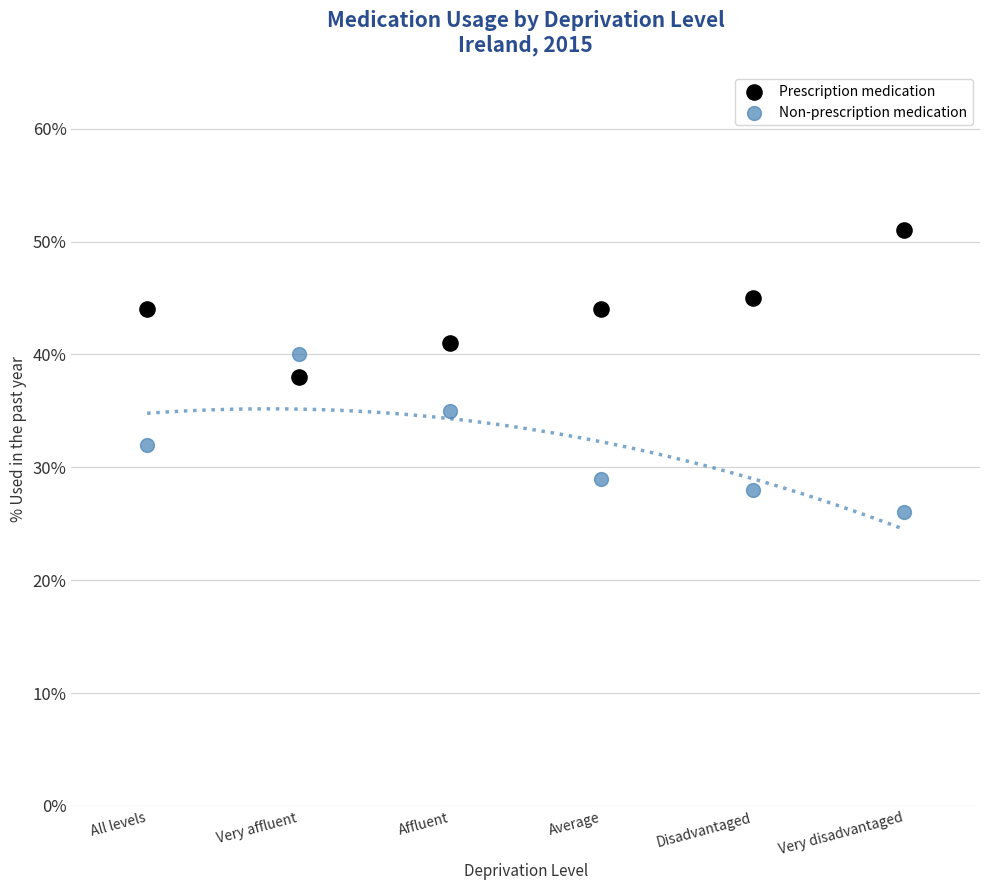

Which series reaches the maximum Y coordinate?

Prescription medication